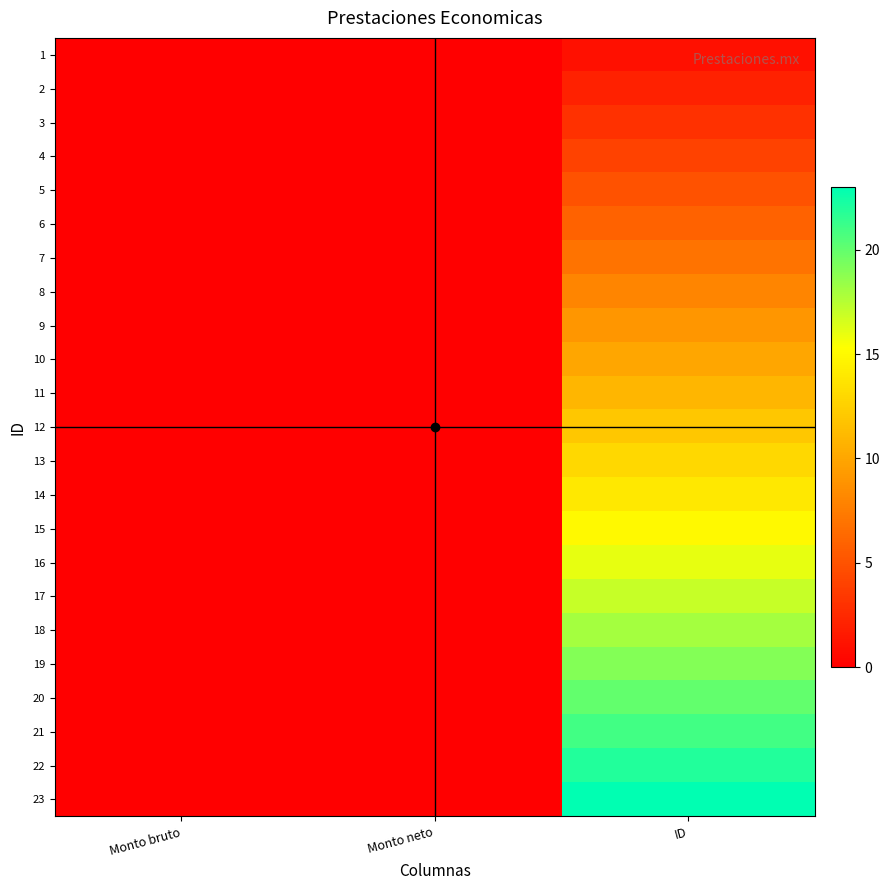

Which series has the largest total across all categories?

23